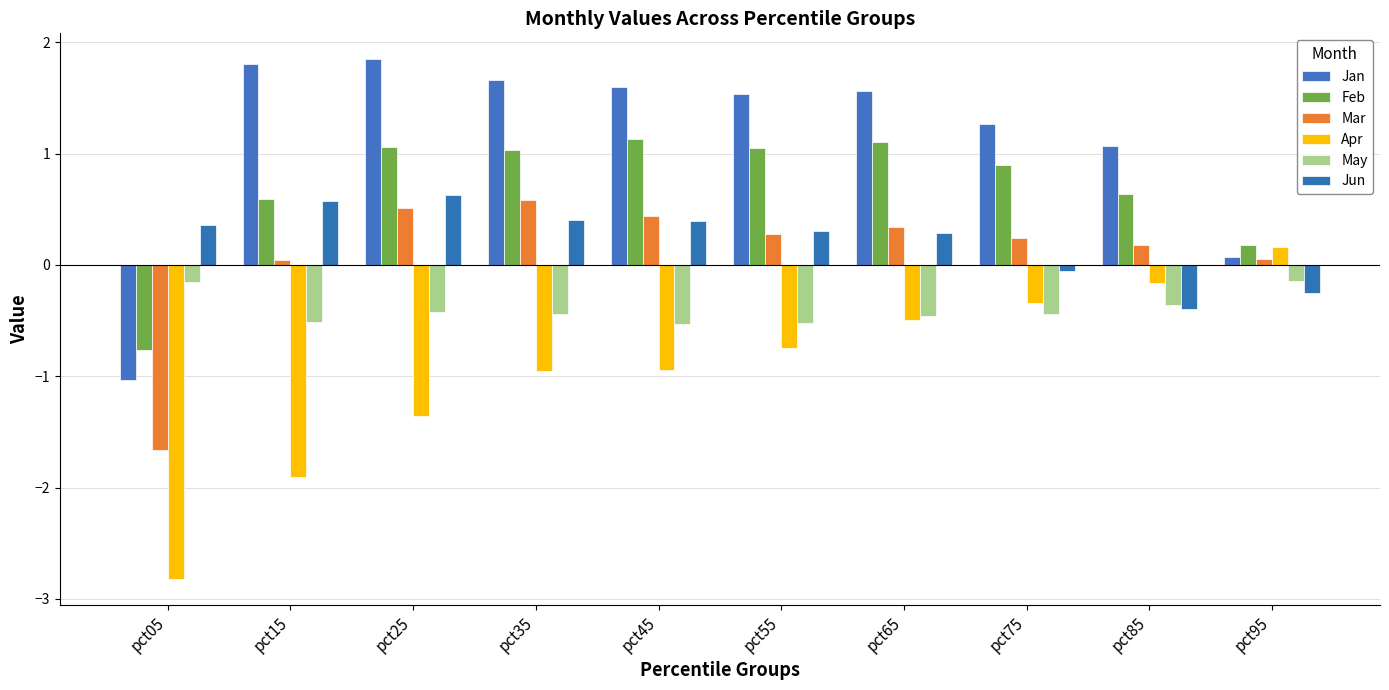

At which label is Apr closest to -1?

pct35